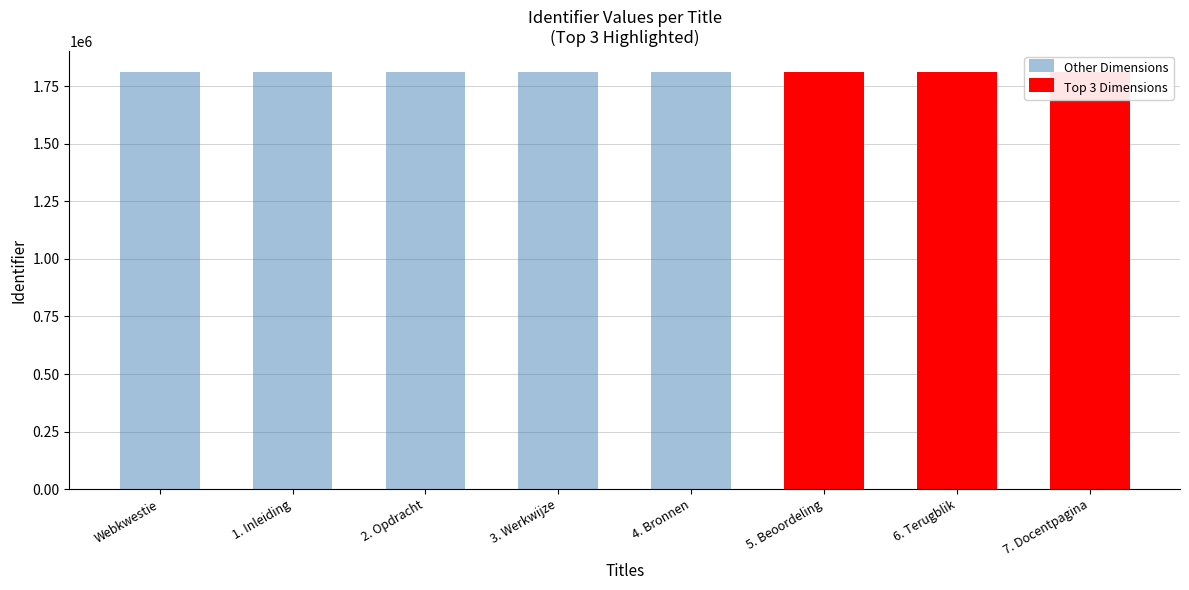

How many bars are there in total?

8